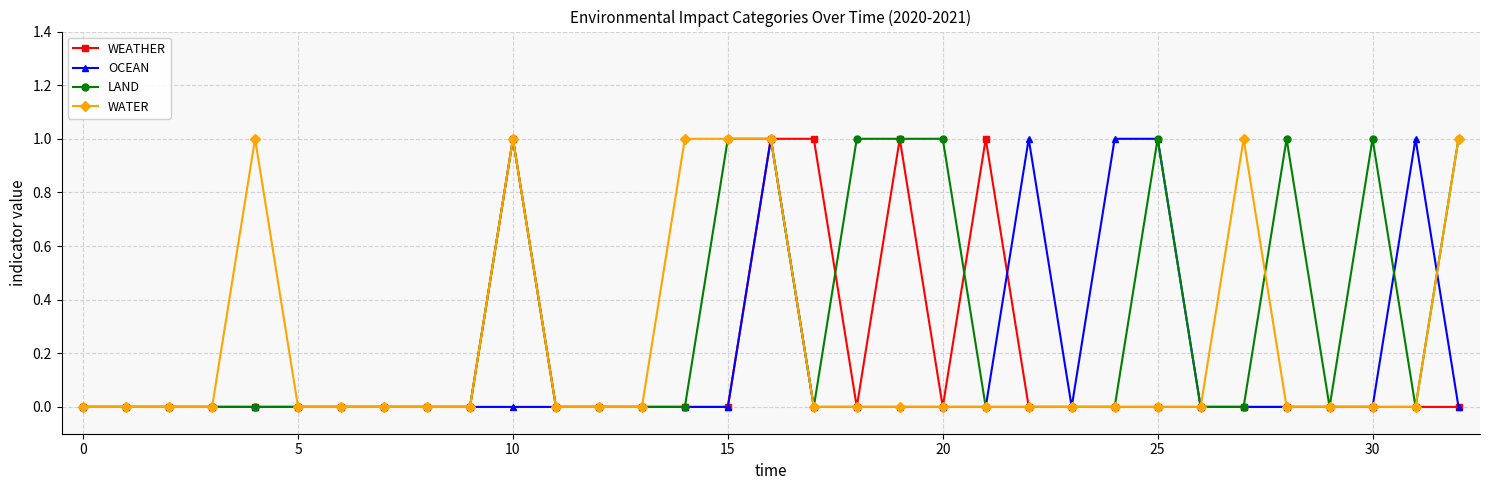

Which series has the largest total across all categories?

LAND